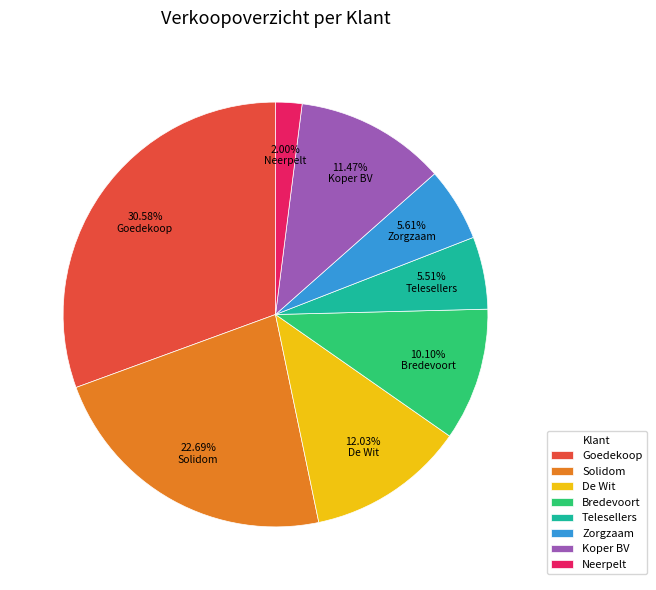

Is there a majority slice in this chart?

No